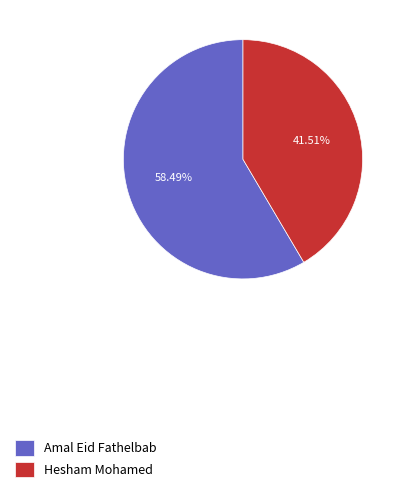

Which category has the smallest portion of the pie?

Hesham Mohamed